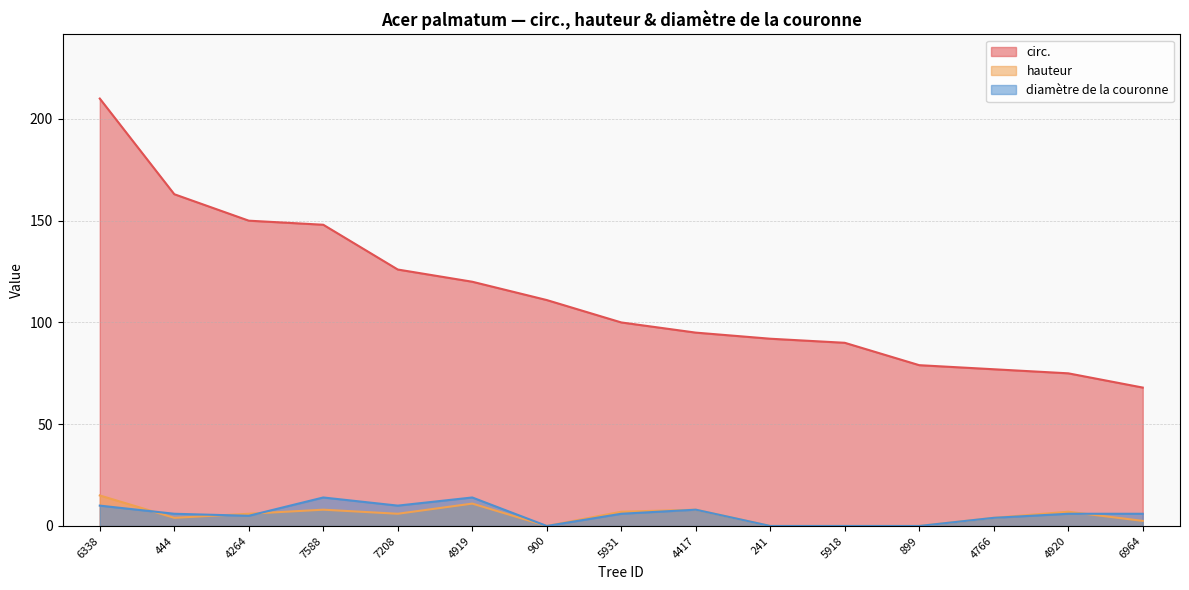

Rank the series at 7588 from highest to lowest value.

circ., diamètre de la couronne, hauteur